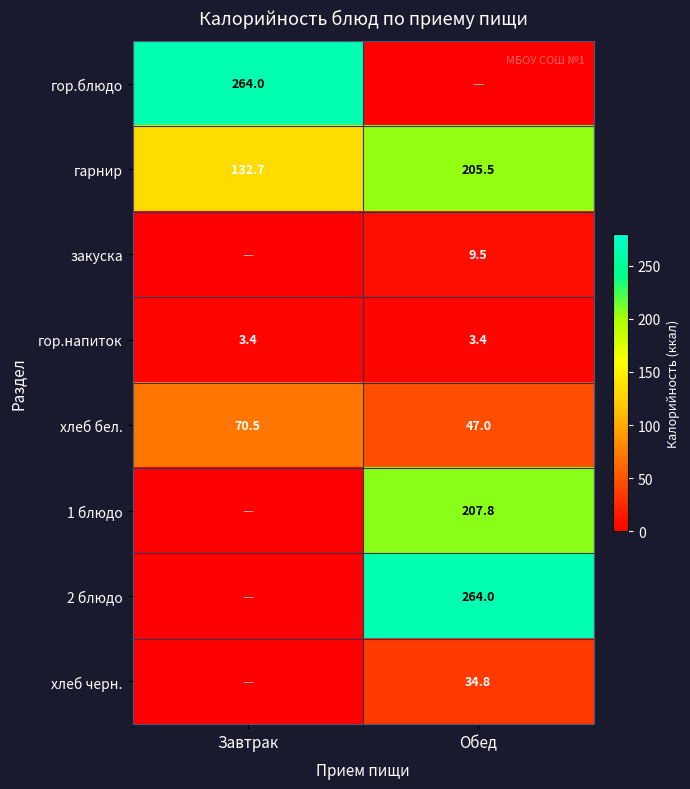

What is the sum of all гарнир values?

338.2